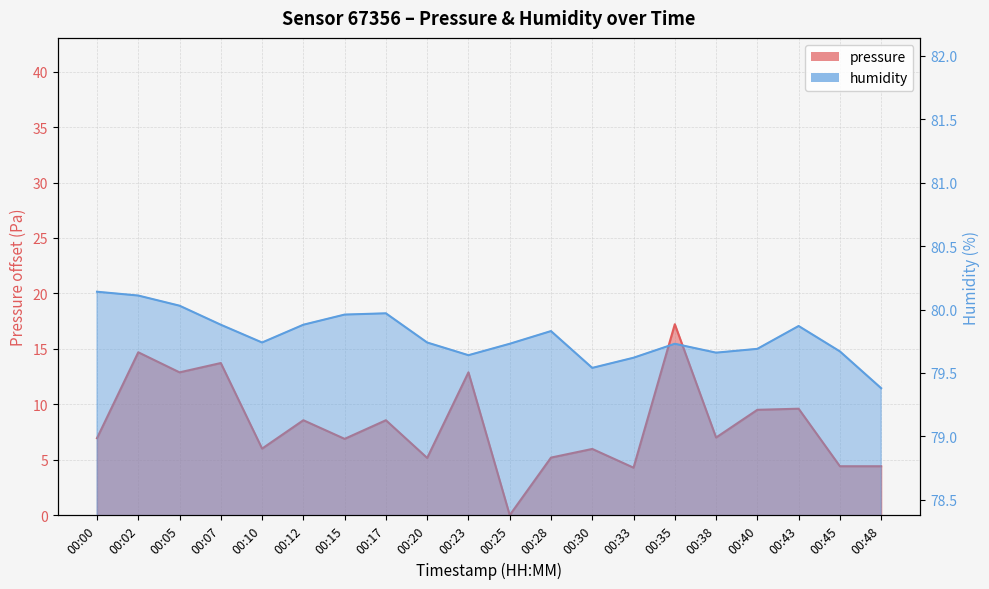

What is the total value across all series at 00:15?

86.8